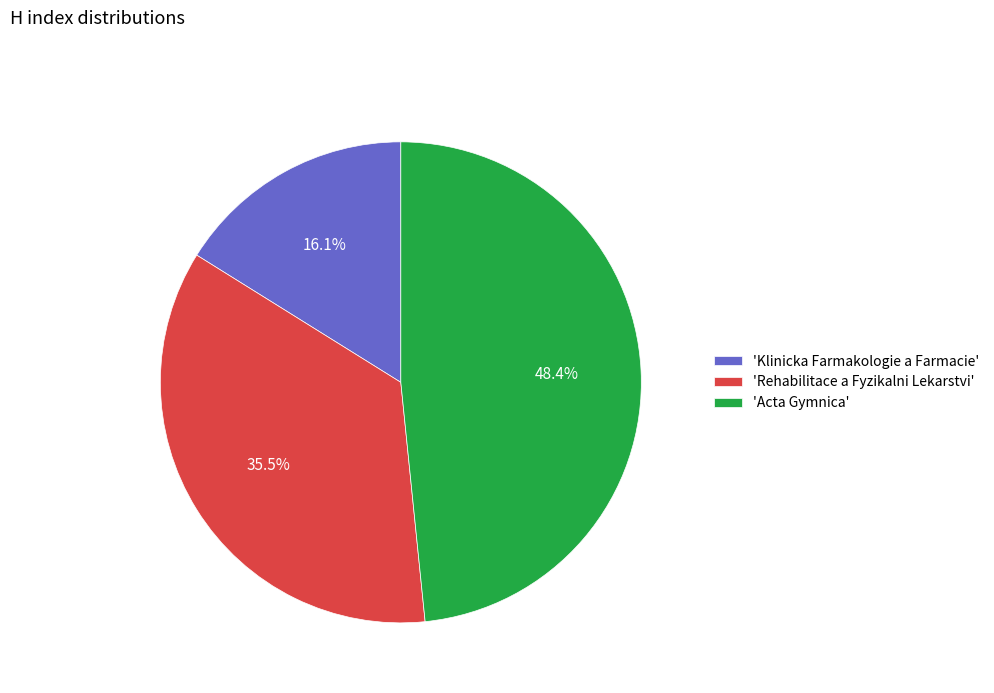

What is the ratio of the value at 'Acta Gymnica' to the value at 'Rehabilitace a Fyzikalni Lekarstvi'?

1.4